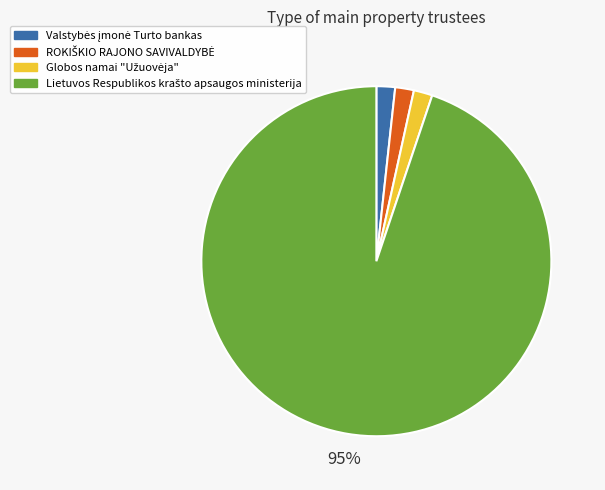

Is there any slice that represents more than half of the pie?

Yes